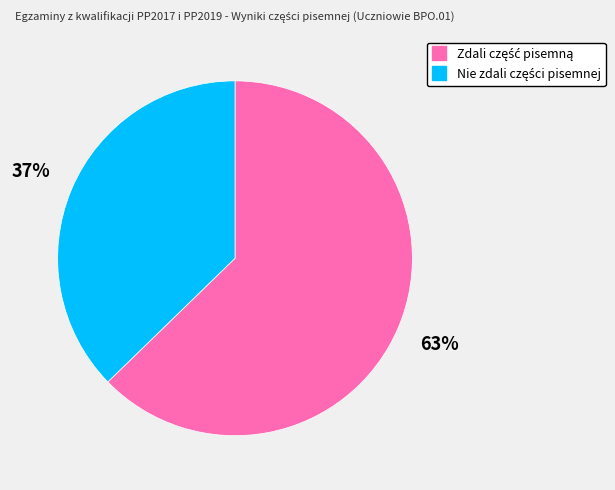

To the nearest percent, what is the average slice percentage?

50%